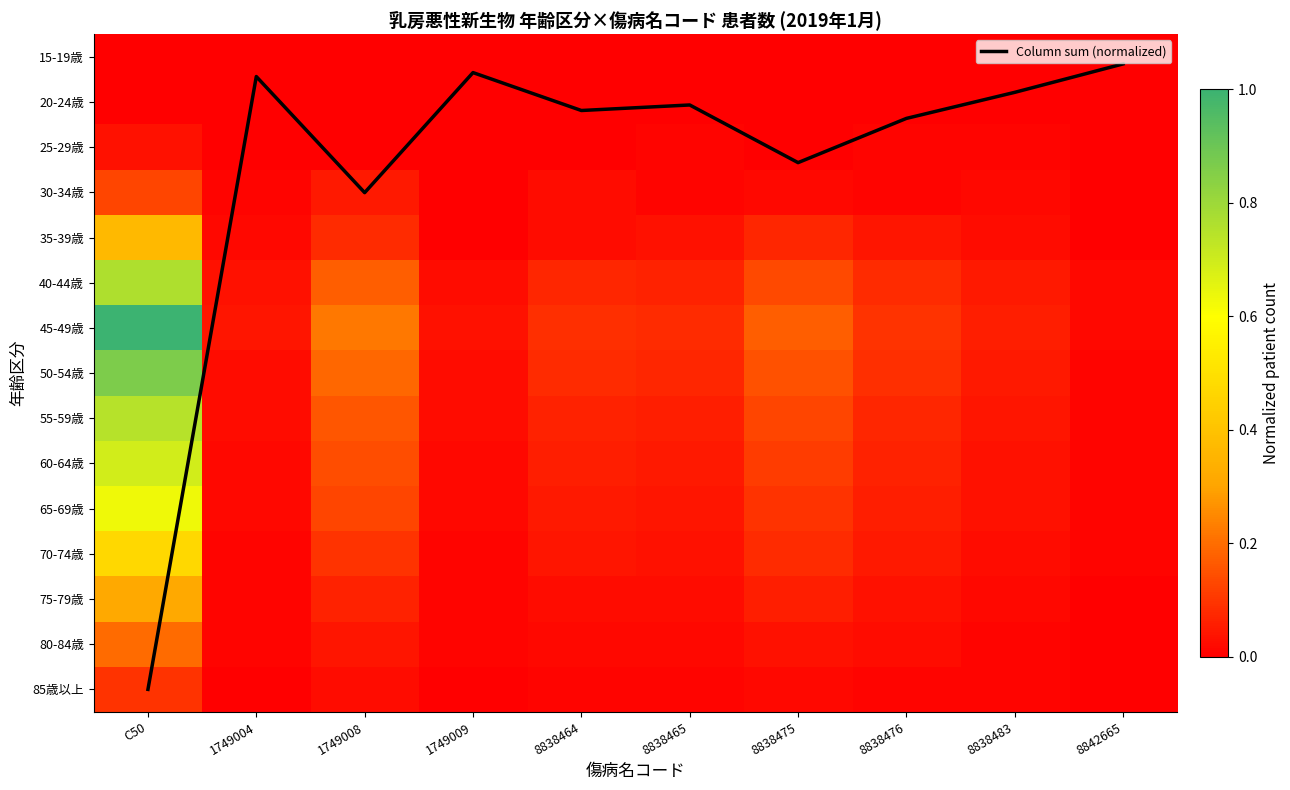

At 1749009, list the series in order from smallest to largest.

15-19歳, 20-24歳, 25-29歳, 30-34歳, 35-39歳, 85歳以上, 70-74歳, 75-79歳, 80-84歳, 60-64歳, 65-69歳, 40-44歳, 50-54歳, 55-59歳, 45-49歳, Column sum (normalized)